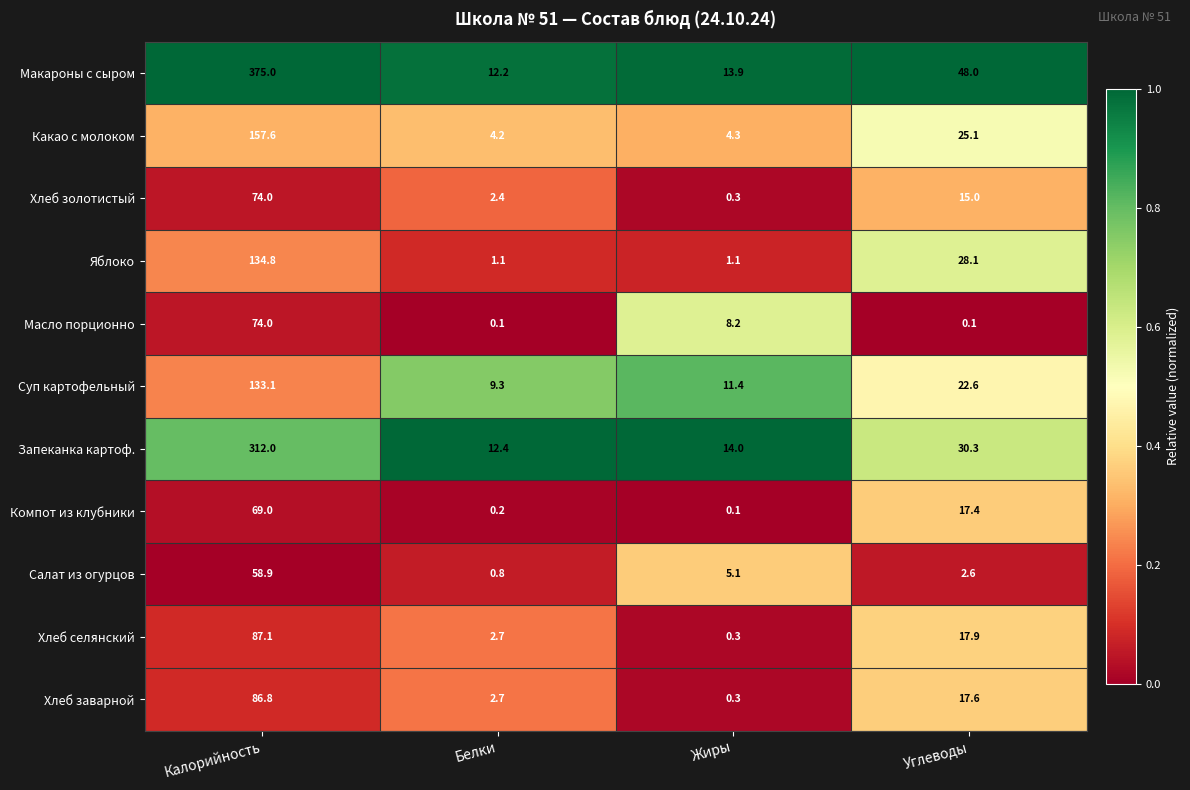

The Салат из огурцов series shows 0.2 at Белки. True or false?

False